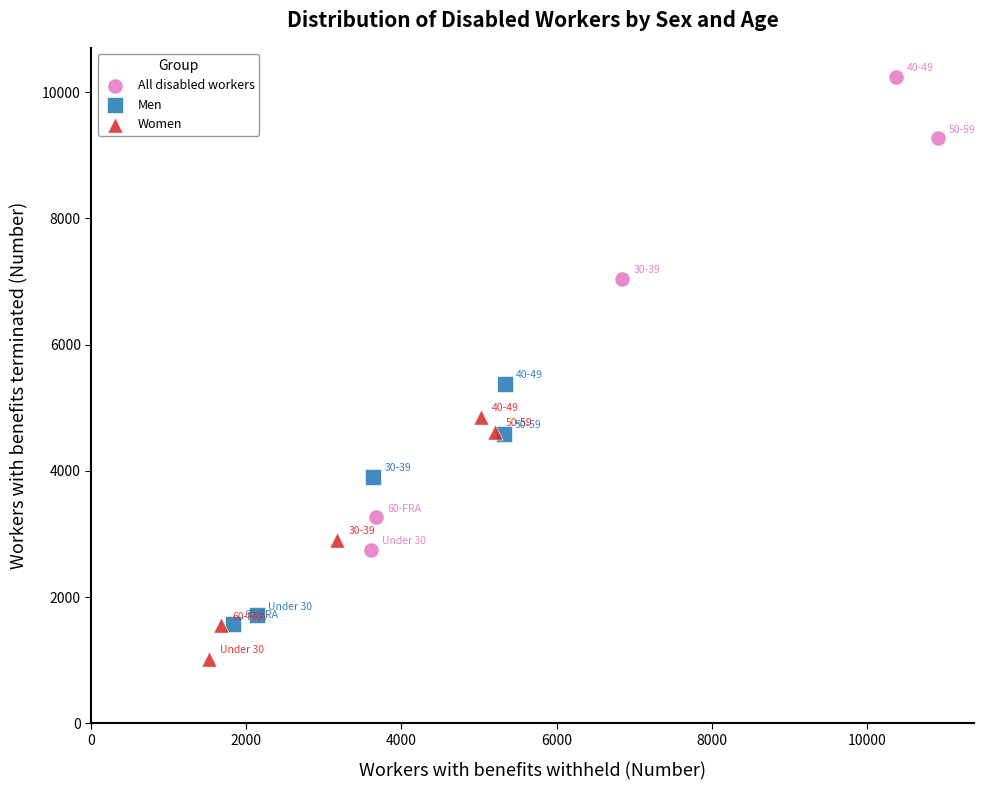

Which series has the largest Y range (max minus min)?

All disabled workers